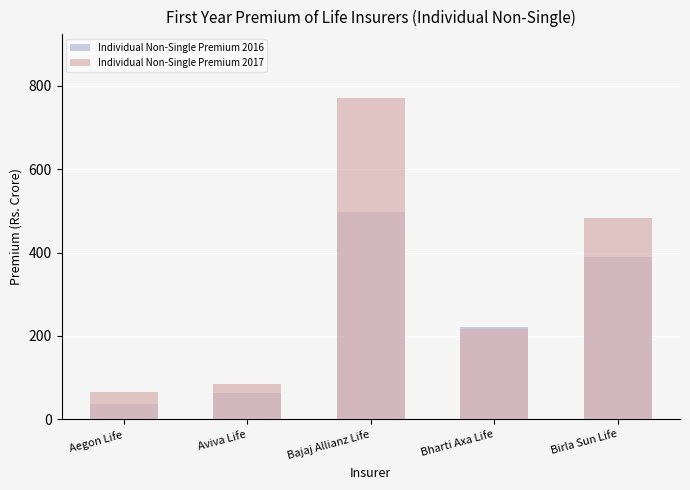

Which series has the widest spread of values?

Individual Non-Single Premium 2017